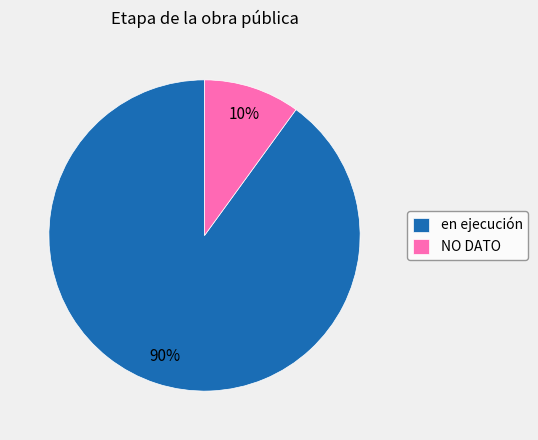

Which has a higher value, NO DATO or en ejecución?

en ejecución